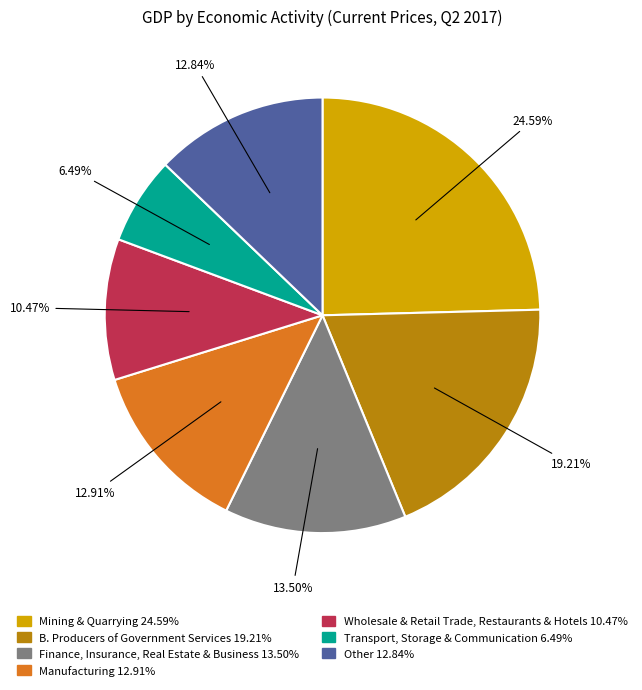

Is there any slice that represents more than half of the pie?

No